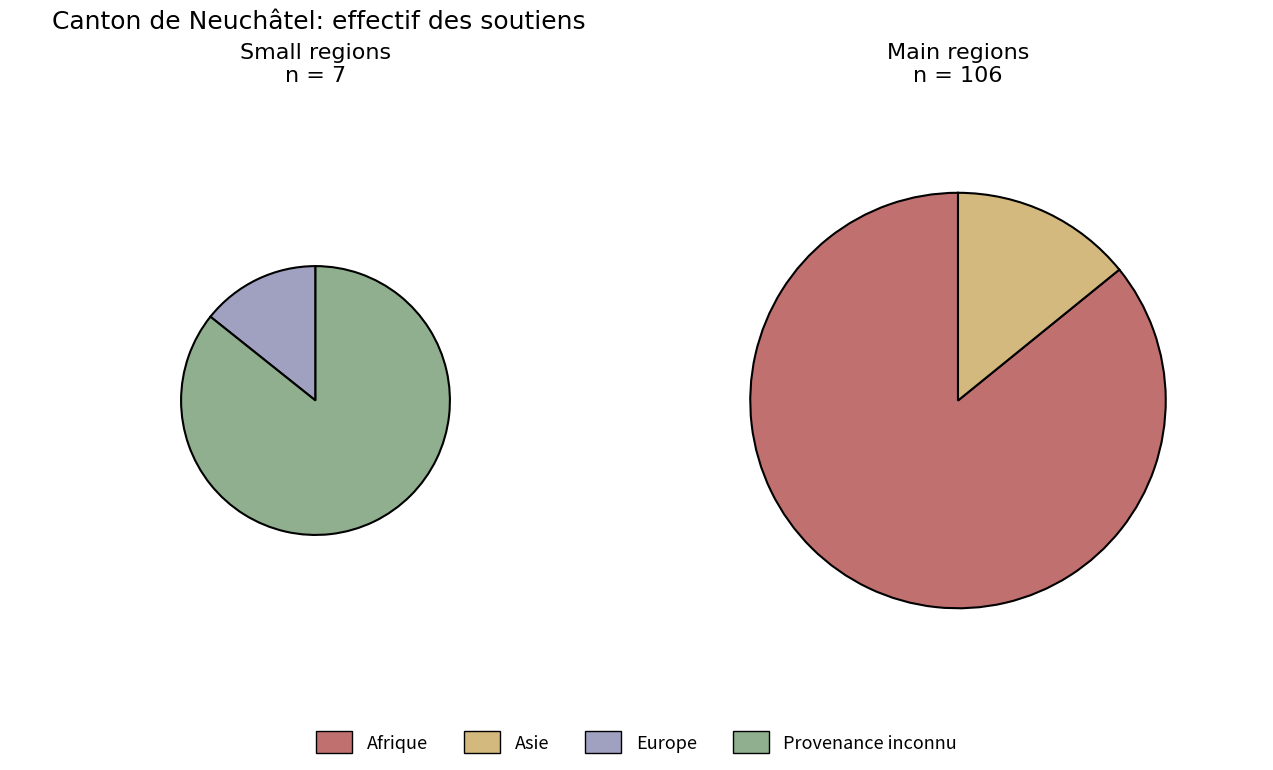

To the nearest percent, what percentage of the pie is Asie?

13%